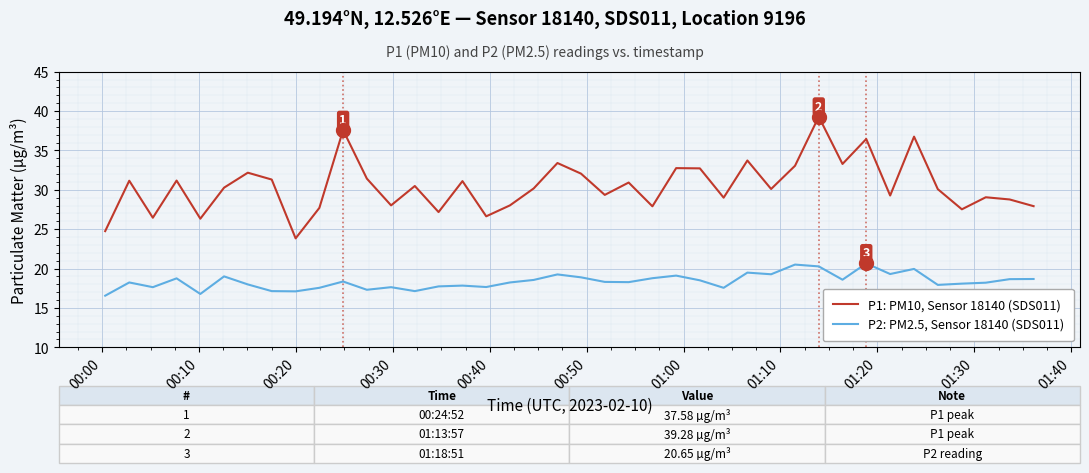

Rank the series by their average value, from lowest to highest.

P2: PM2.5, Sensor 18140 (SDS011), P1: PM10, Sensor 18140 (SDS011)